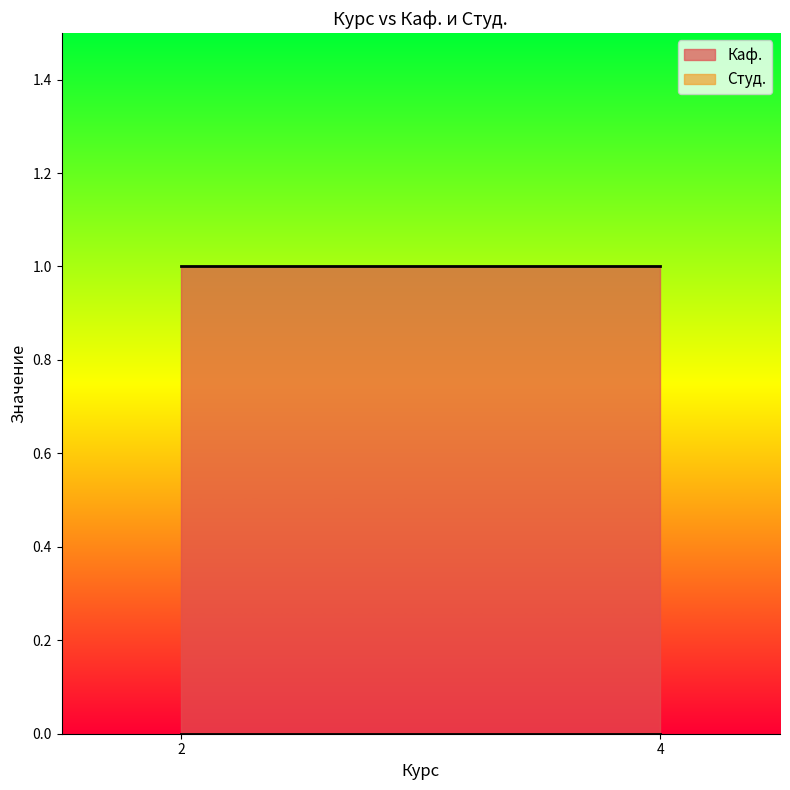

Which series changed the most between 2 and 4?

Каф.